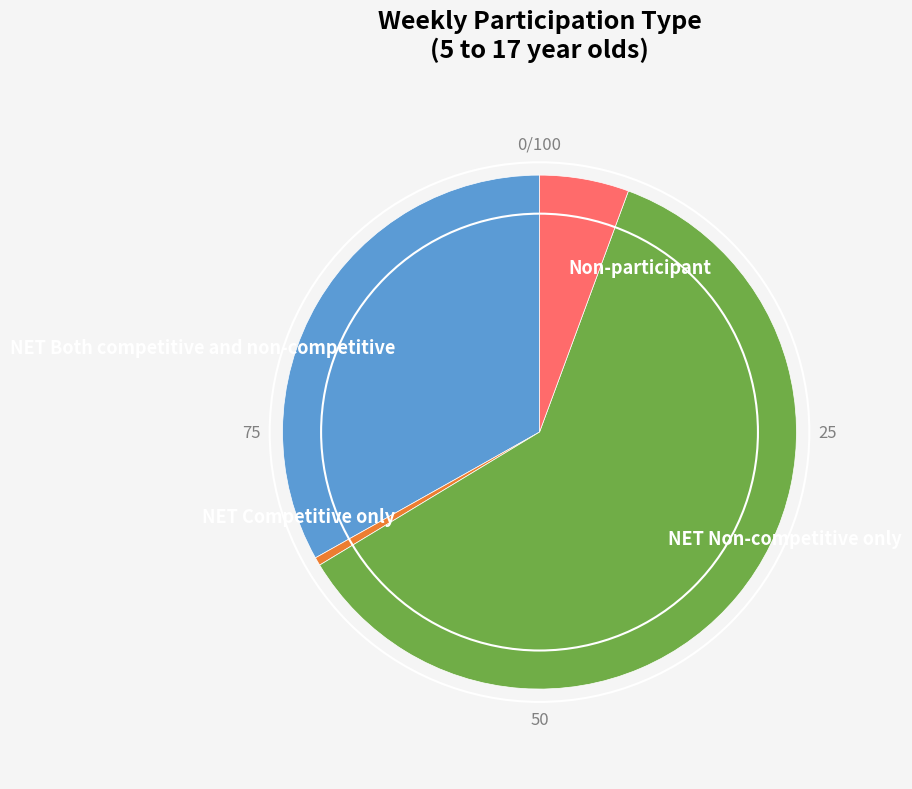

Is it true that NET Non-competitive only is 61% of the pie?

True